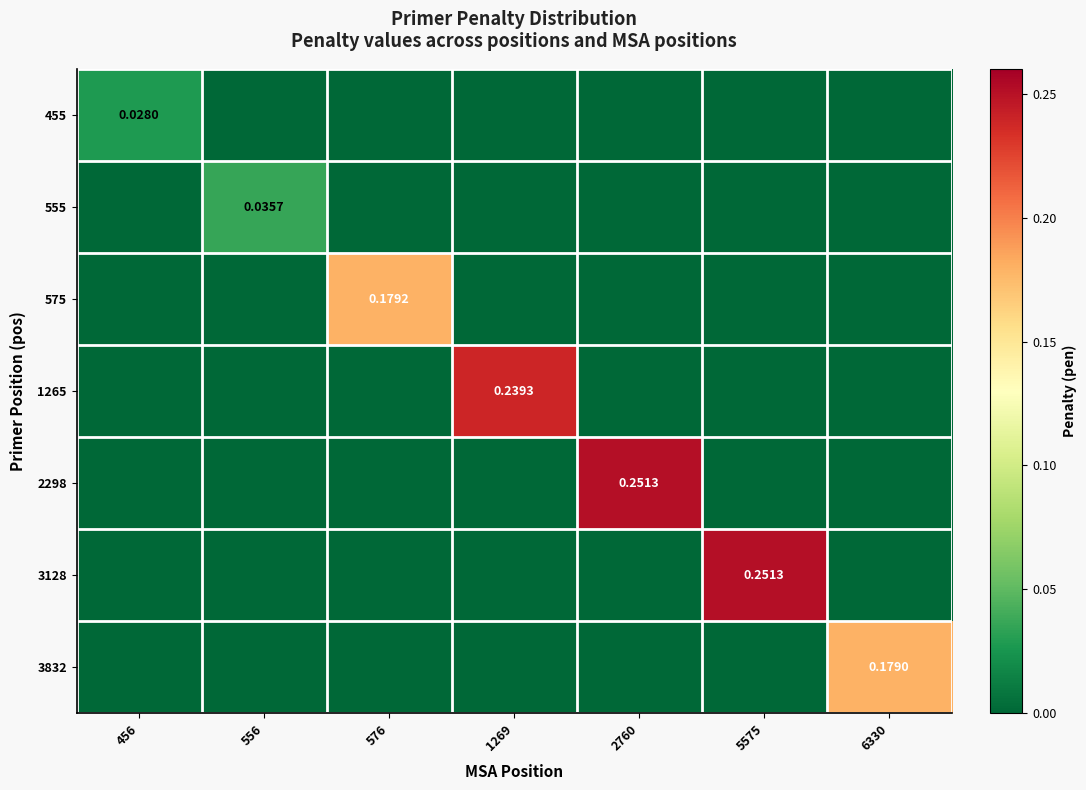

How many data points does each series have?

7